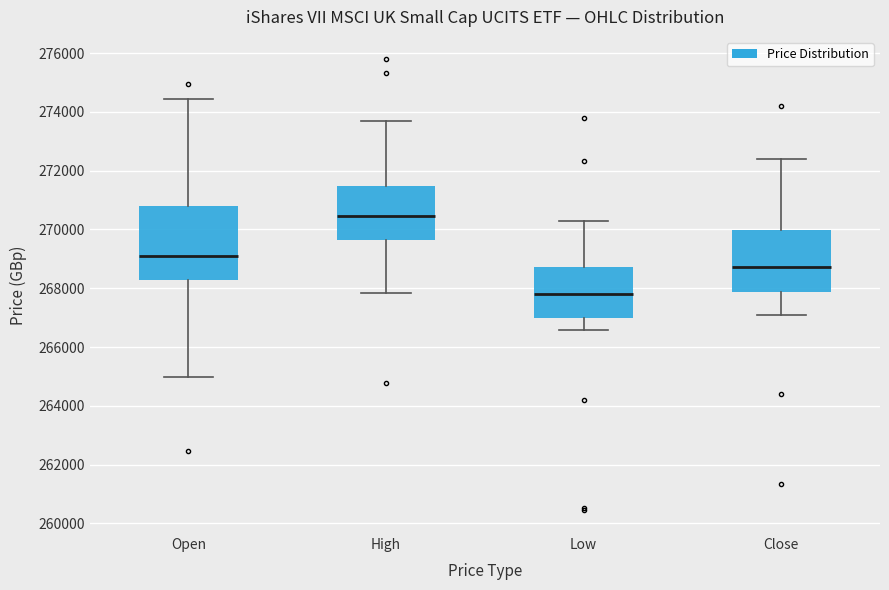

Reading left to right, read every box against the y-axis: the position of its median line, the range the box covers, and the ends of its whiskers. The values are not printed on the chart, so give them approximately, as read against the axis.

Open: median 269000, box 268200 to 270800, whiskers 265000 to 274400
High: median 270400, box 269600 to 271400, whiskers 267800 to 273600
Low: median 267800, box 267000 to 268800, whiskers 266600 to 270200
Close: median 268800, box 267800 to 270000, whiskers 267000 to 272400